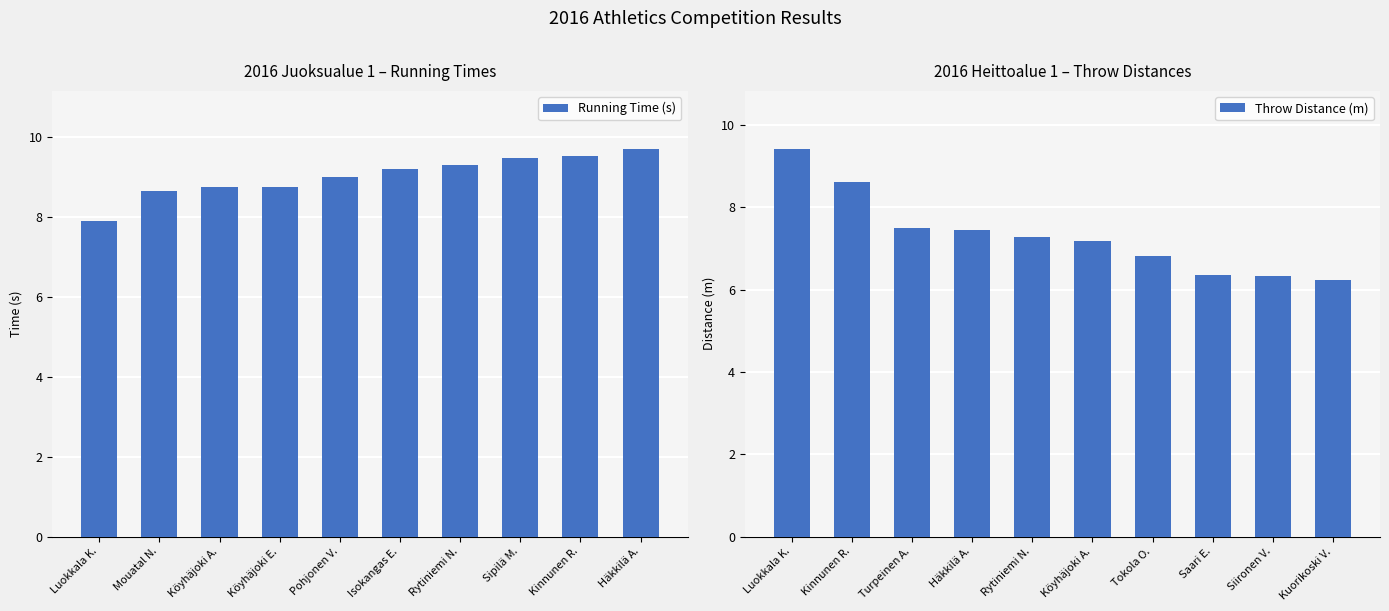

Is it true that Throw Distance (m) equals 6.3 at Siironen V.?

True